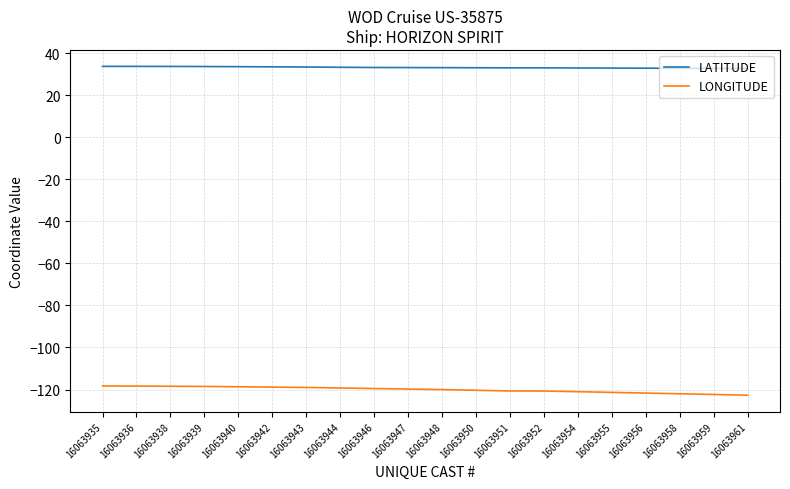

Rank the series by their maximum value, from highest to lowest.

LATITUDE, LONGITUDE